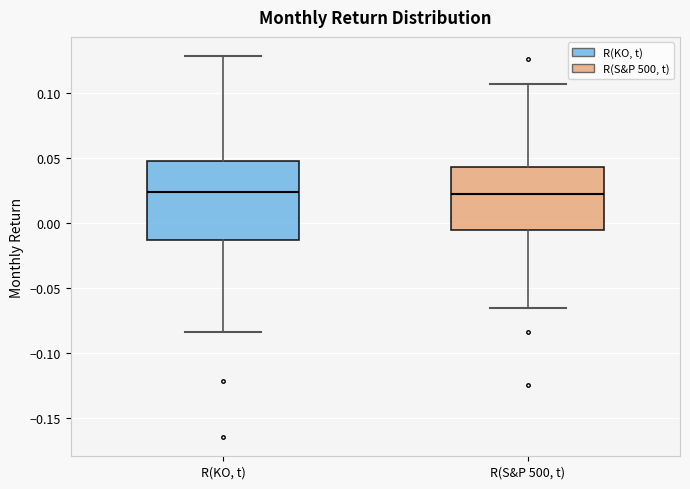

Comparing the boxes themselves (not the whiskers), which one is the tallest?

R(KO, t)